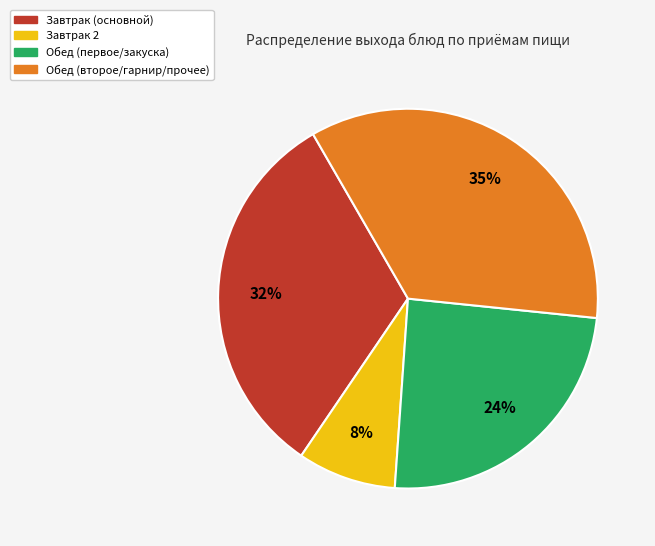

Is the sum of Завтрак (основной) and Обед (второе/гарнир/прочее) greater than half?

Yes